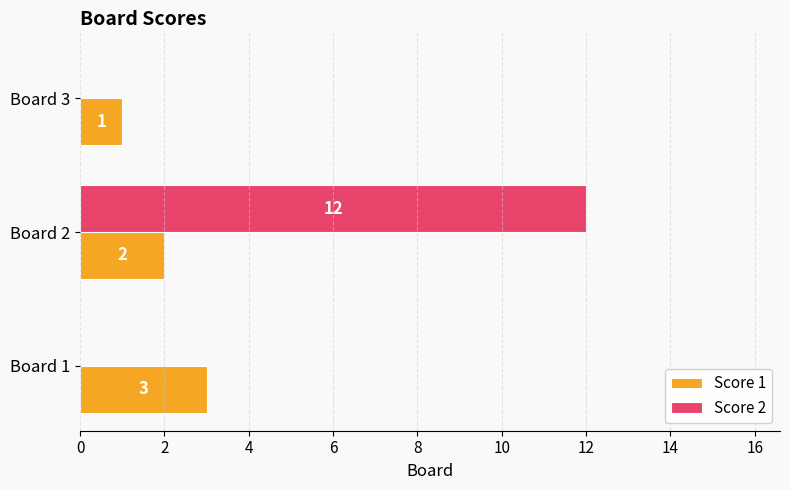

How many categories are shown in the chart?

3